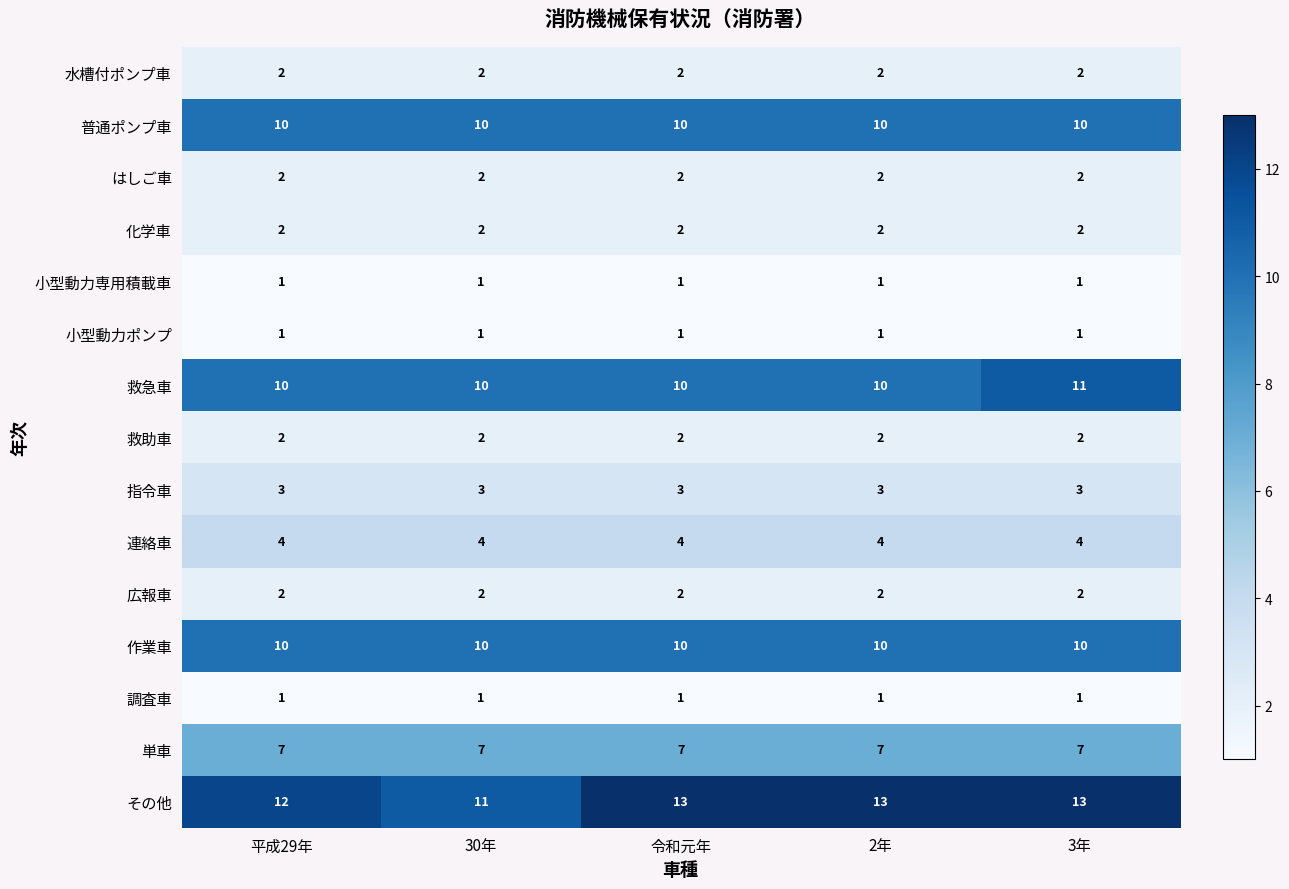

What is the sum of the はしご車 values at 2年 and 令和元年?

4